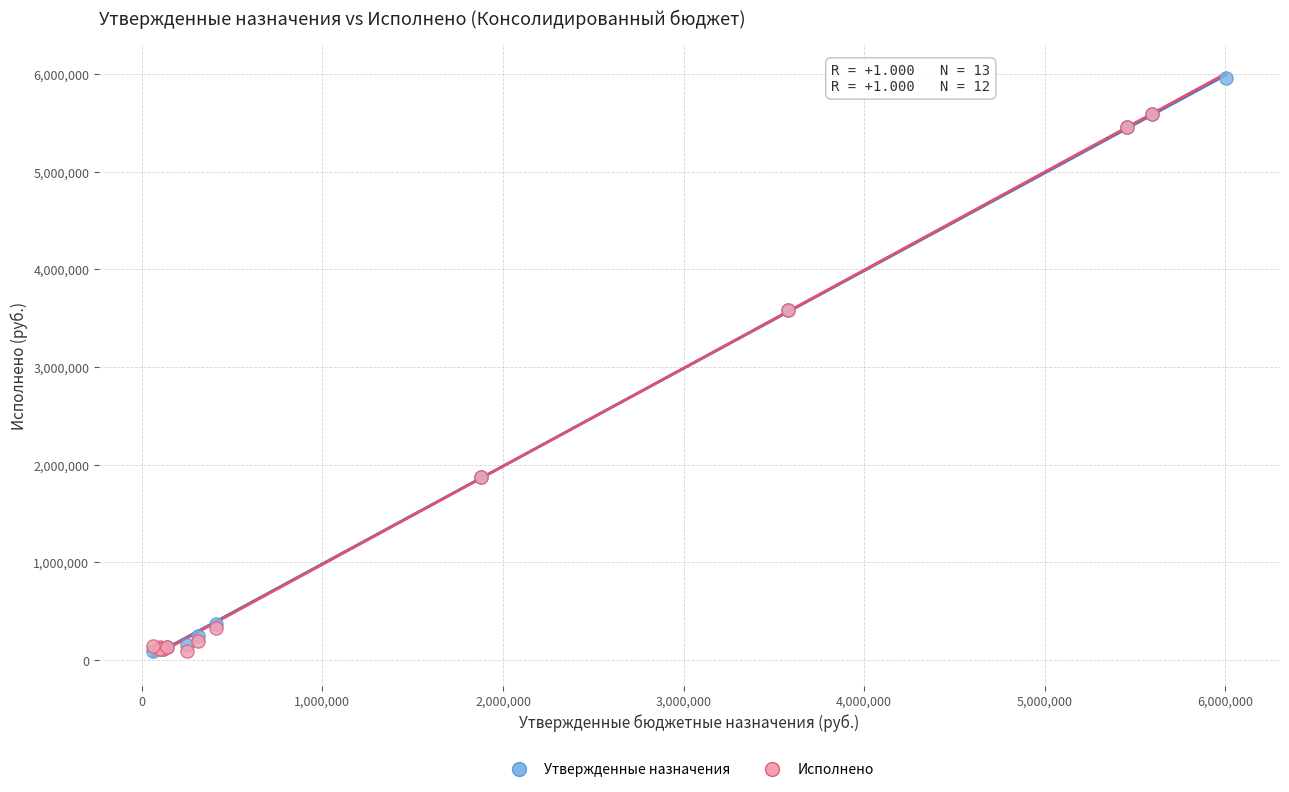

Which series contains the highest Y value?

Утвержденные назначения